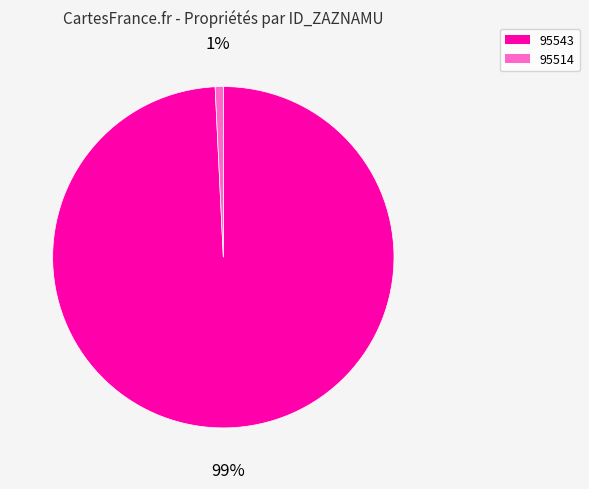

Which slice is the smallest?

95514